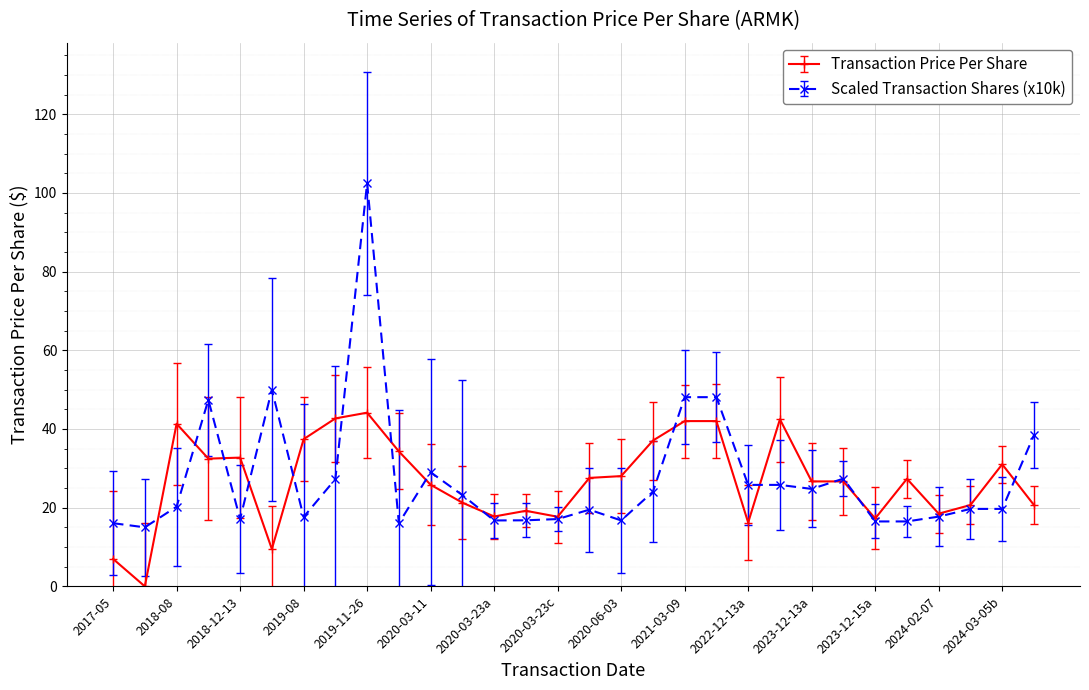

What are all the series names shown in the legend?

Transaction Price Per Share, Scaled Transaction Shares (x10k)